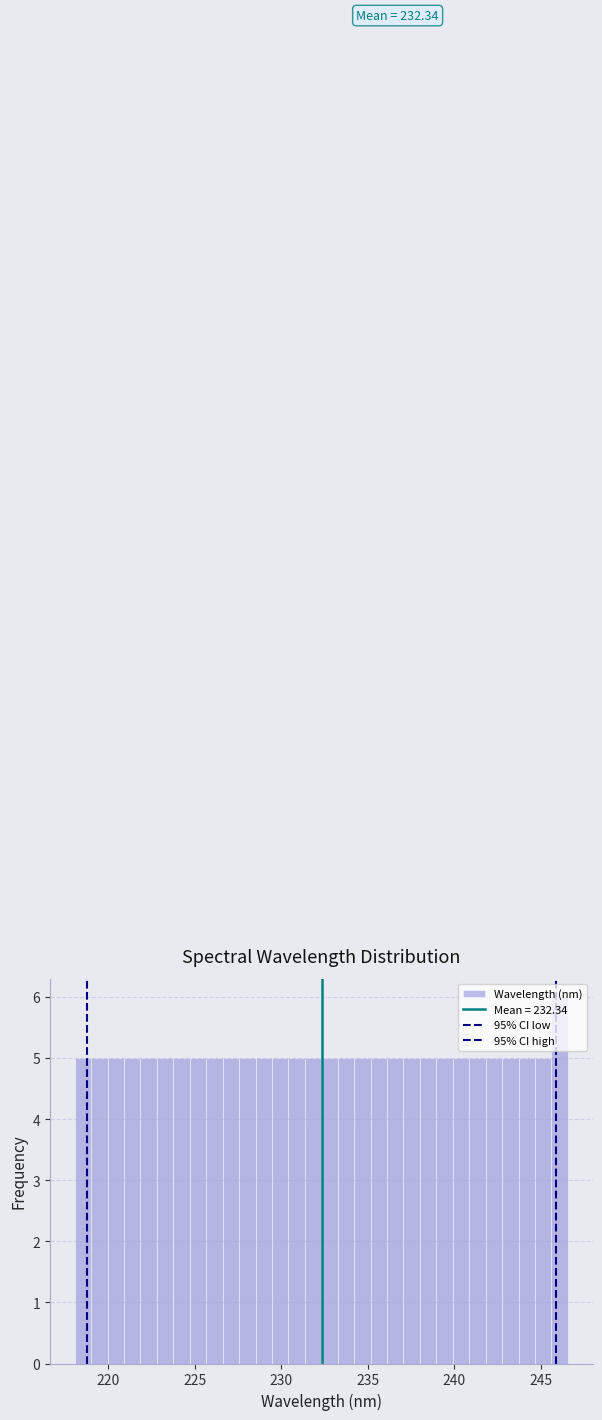

Read against the x-axis, roughly where is the centre of the tallest bar?

246.0